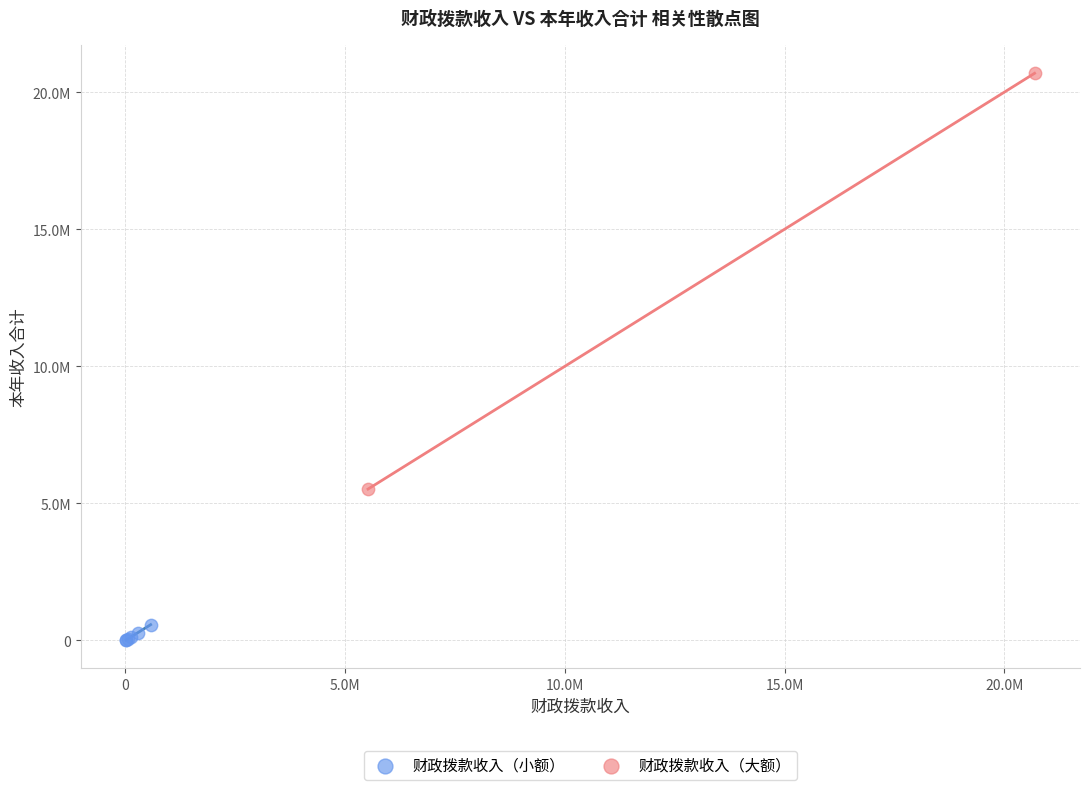

Which series has the widest spread of Y values?

财政拨款收入（大额）